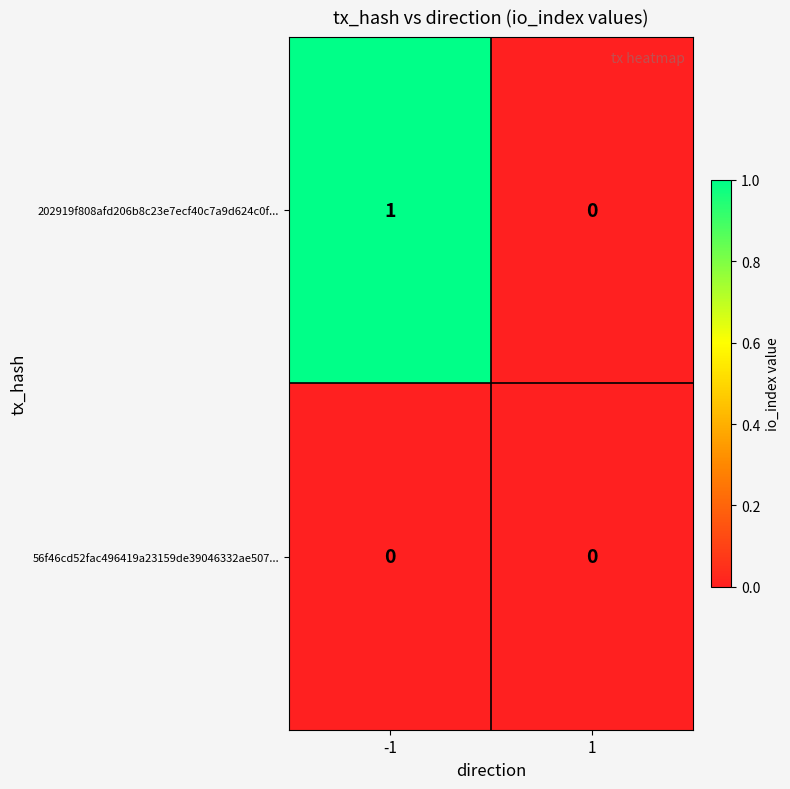

How many distinct data groups are displayed?

2